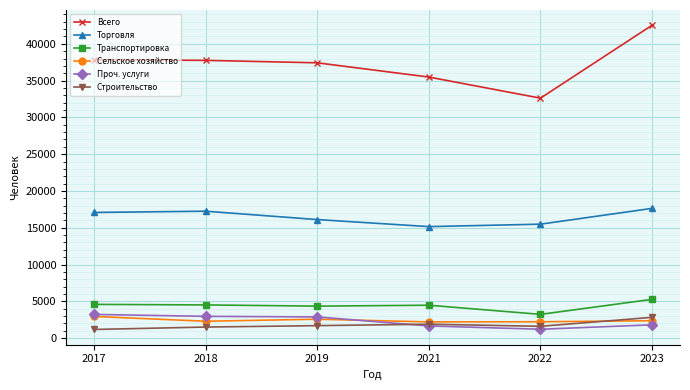

What is the value of the Всего point at the 3rd from the left?

37415